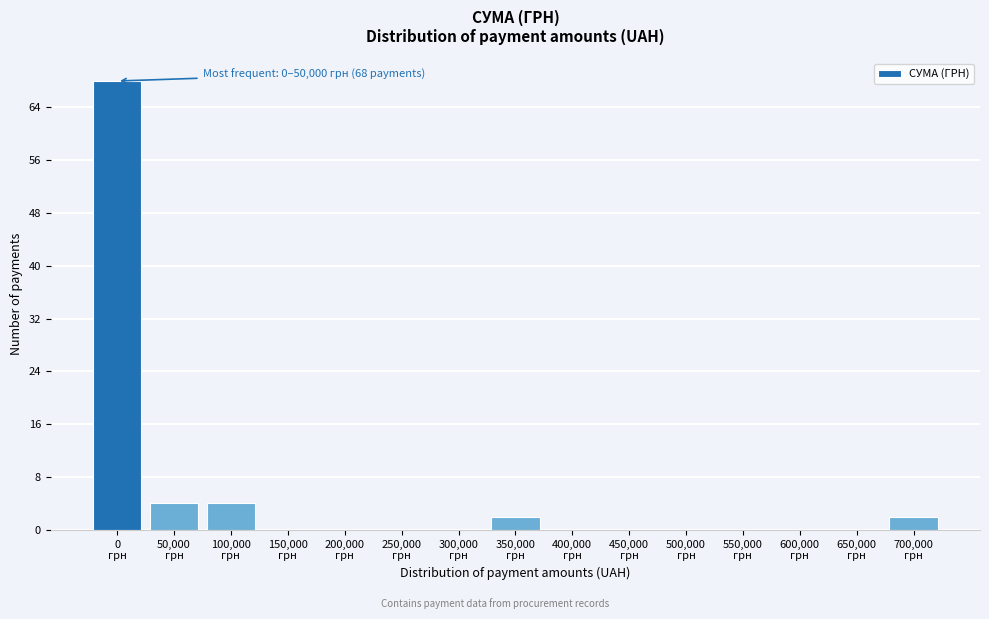

What is the maximum value shown in the chart?

68